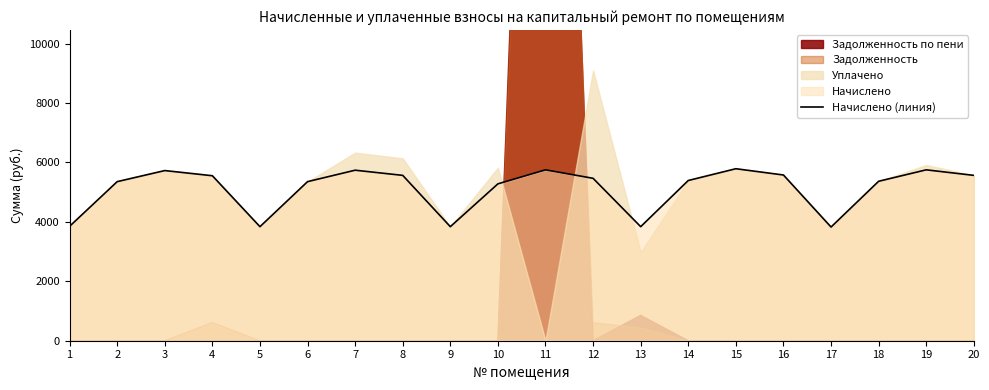

What is the lowest value of the Начислено (линия) series?

3825.4